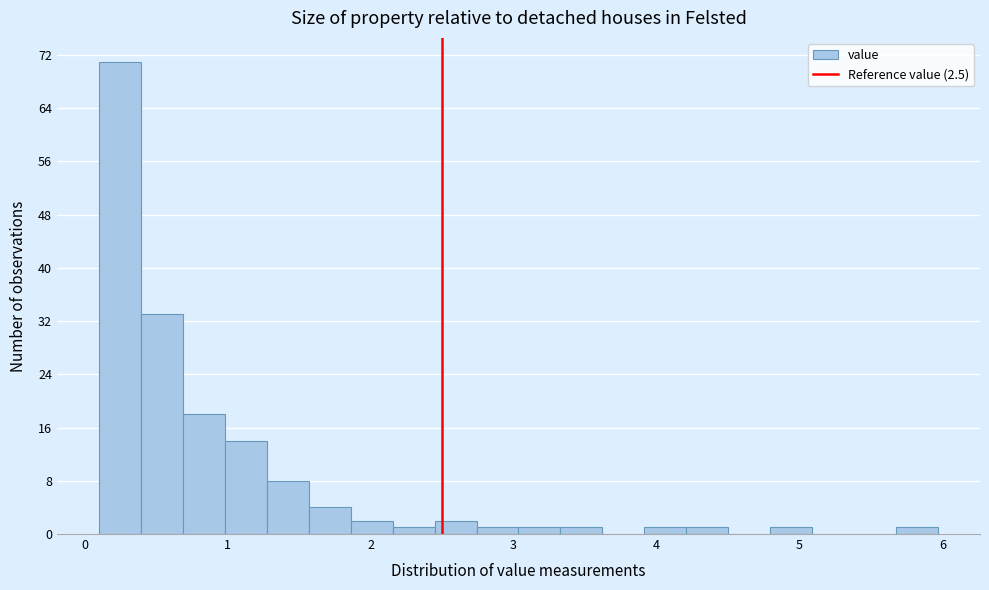

Read against the x-axis, roughly where is the centre of the tallest bar?

0.2